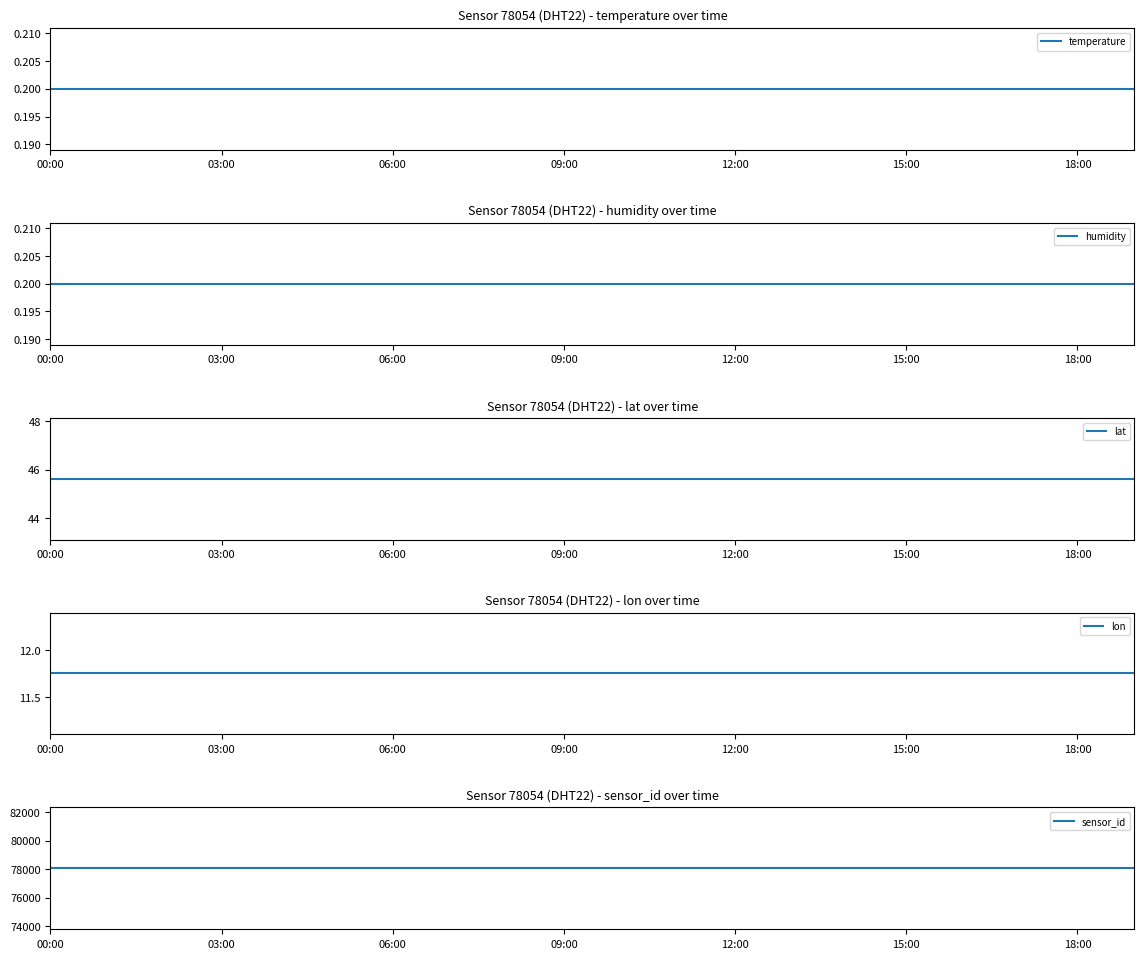

The sensor_id series shows 21223.0 at 09:00. True or false?

False